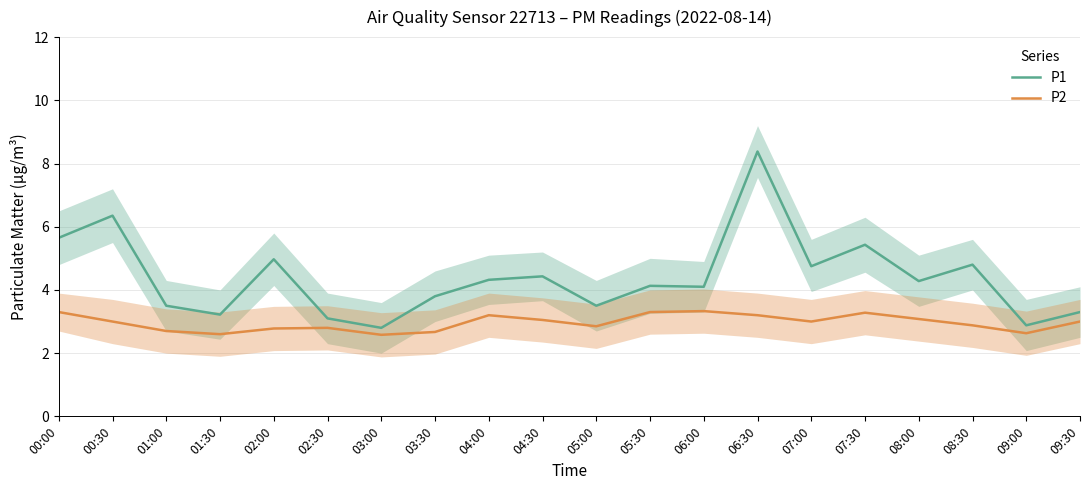

Does the chart display data point markers on the line(s)?

No